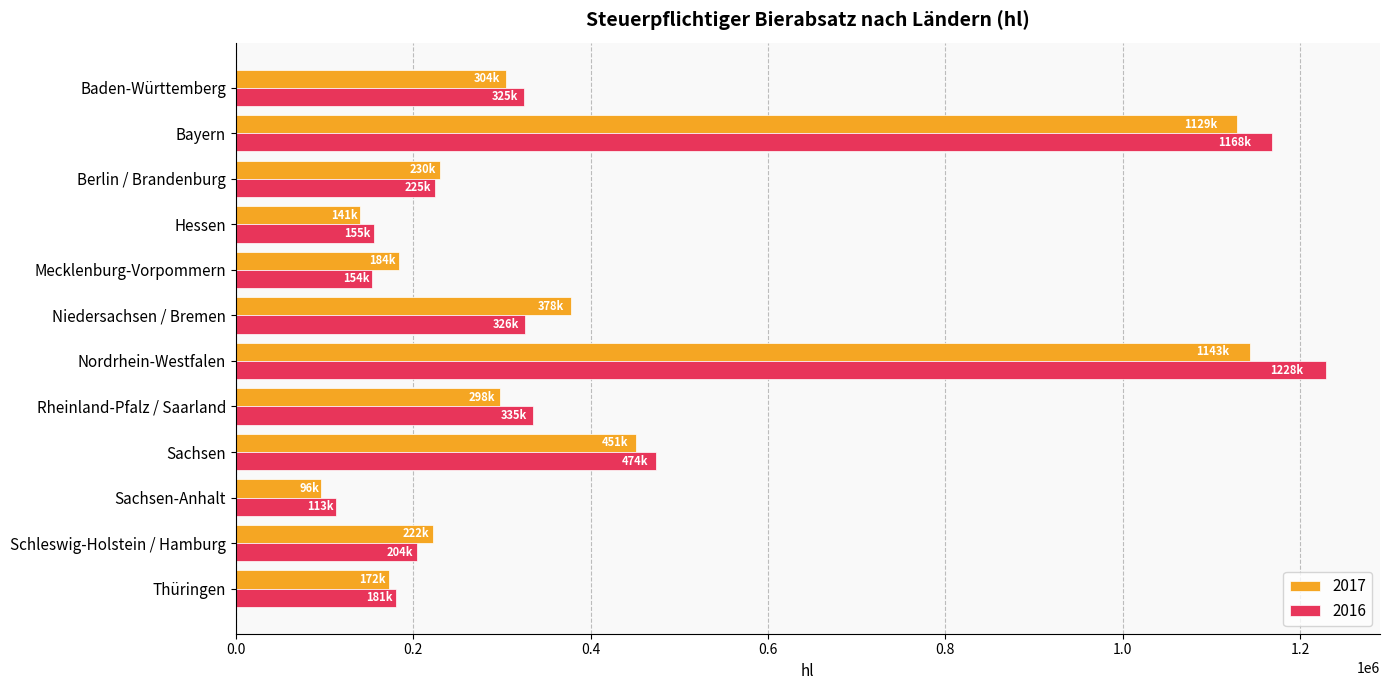

Which category has the lowest value across all series?

Sachsen-Anhalt